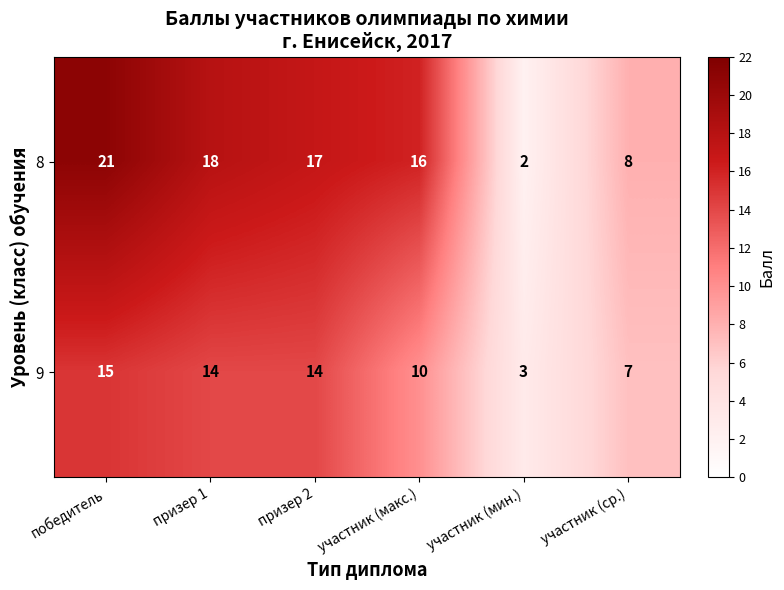

How many distinct data groups are displayed?

2